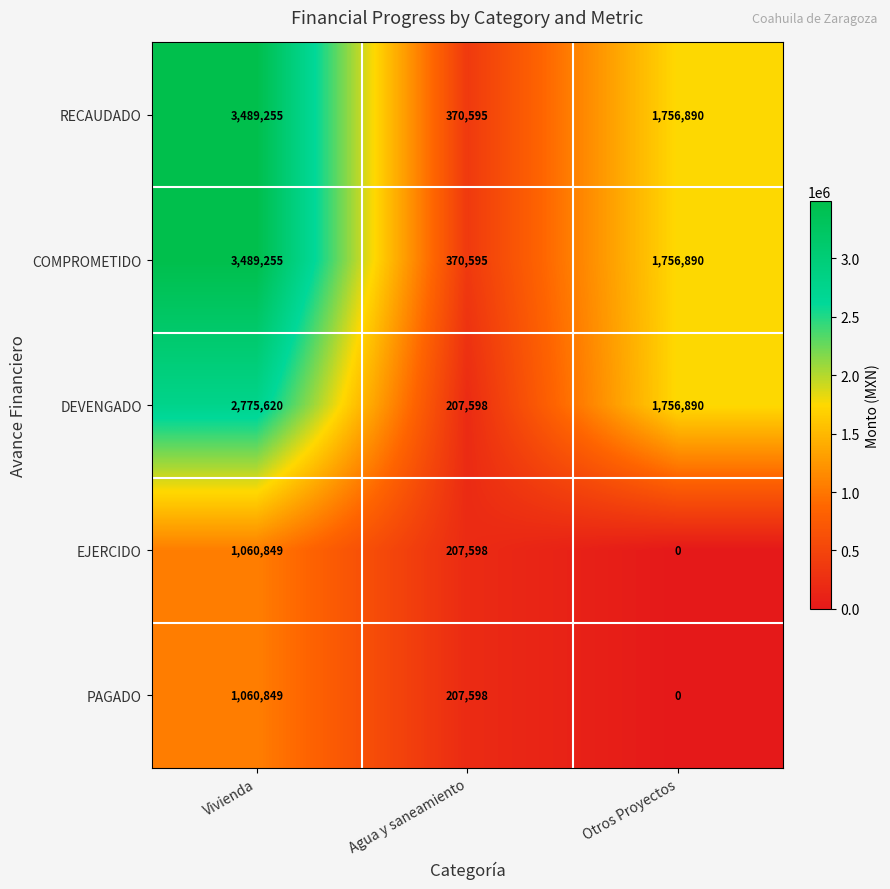

How many data points in COMPROMETIDO are less than 1756890?

1